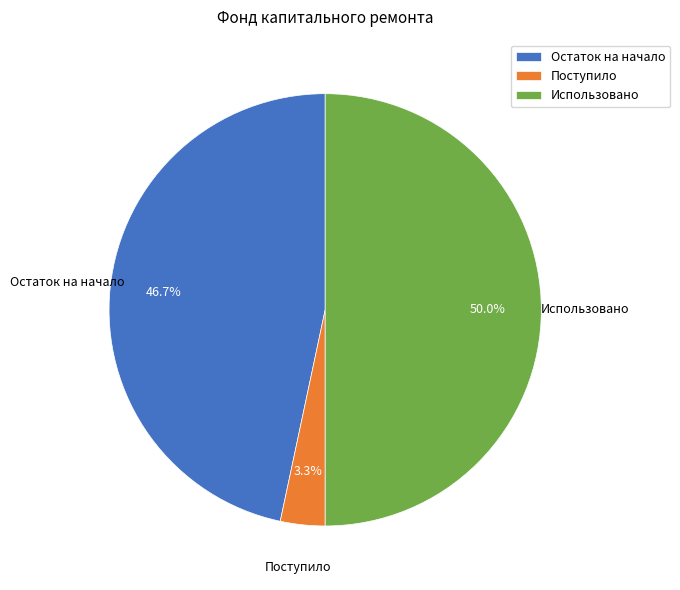

What percentage do Остаток на начало and Использовано together represent?

96.7%